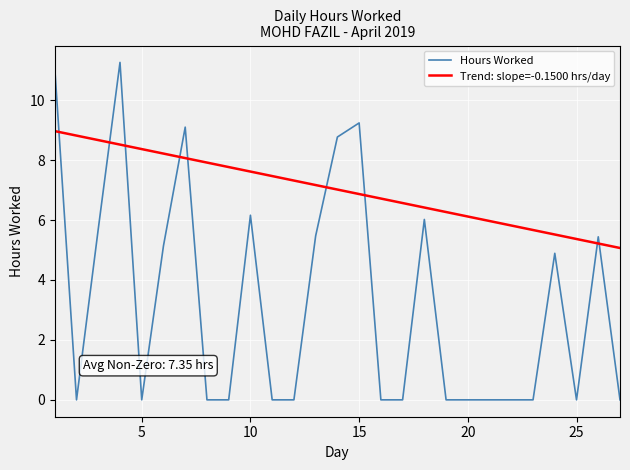

Which category has the lowest value across all series?

2